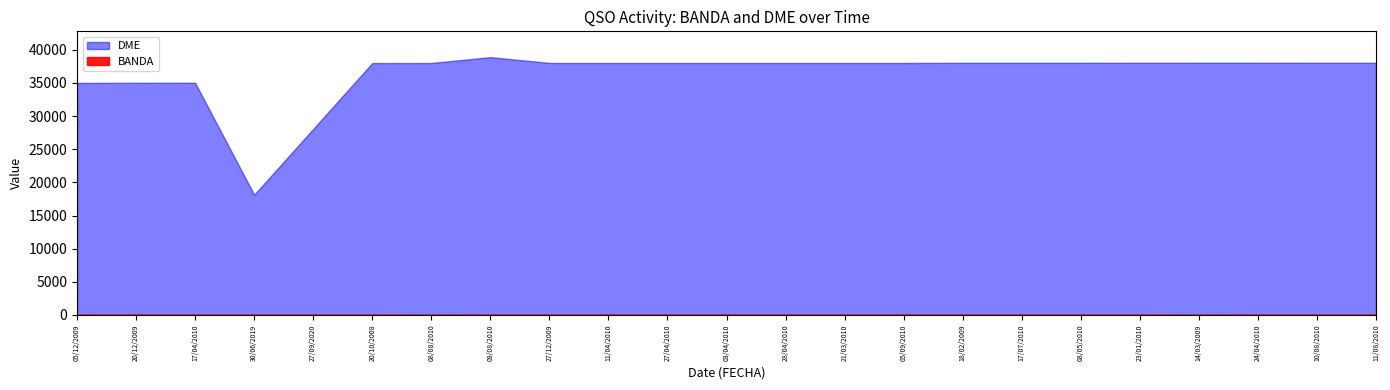

What is the minimum value shown in the chart?

20